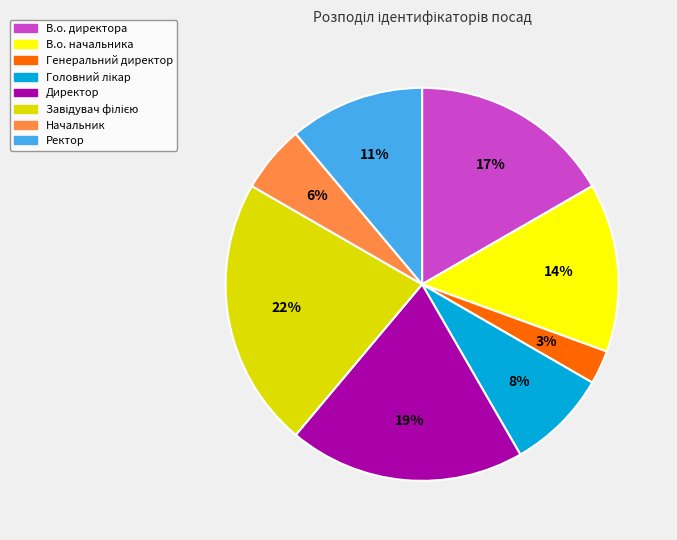

Does В.о. директора represent more than half of the total?

No